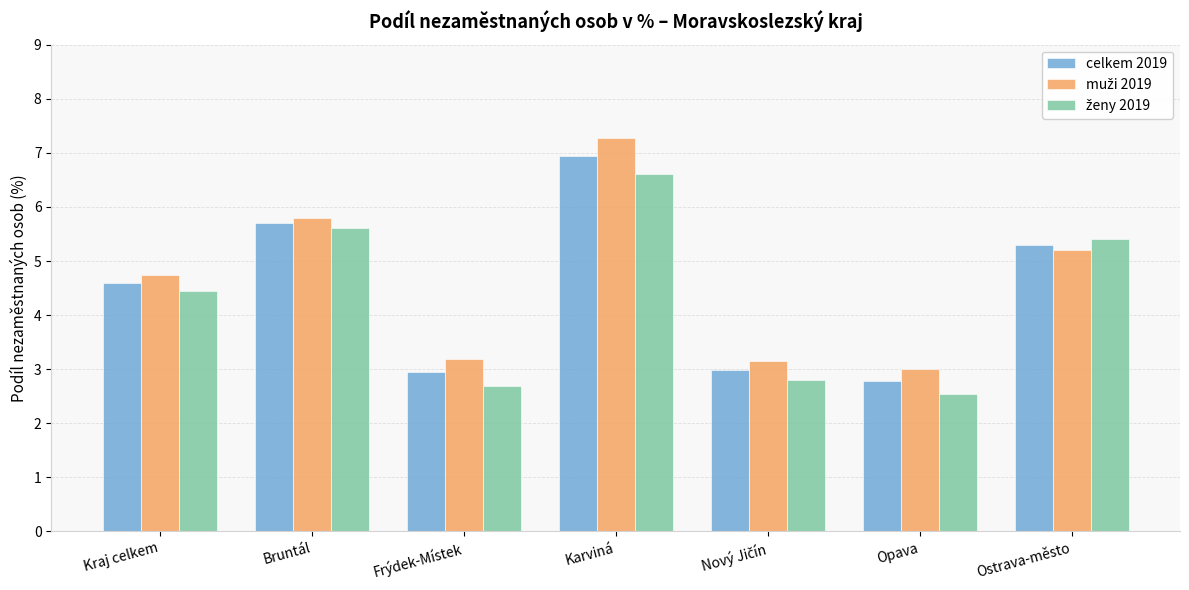

What is the label of the 6th bar from the left?

Opava